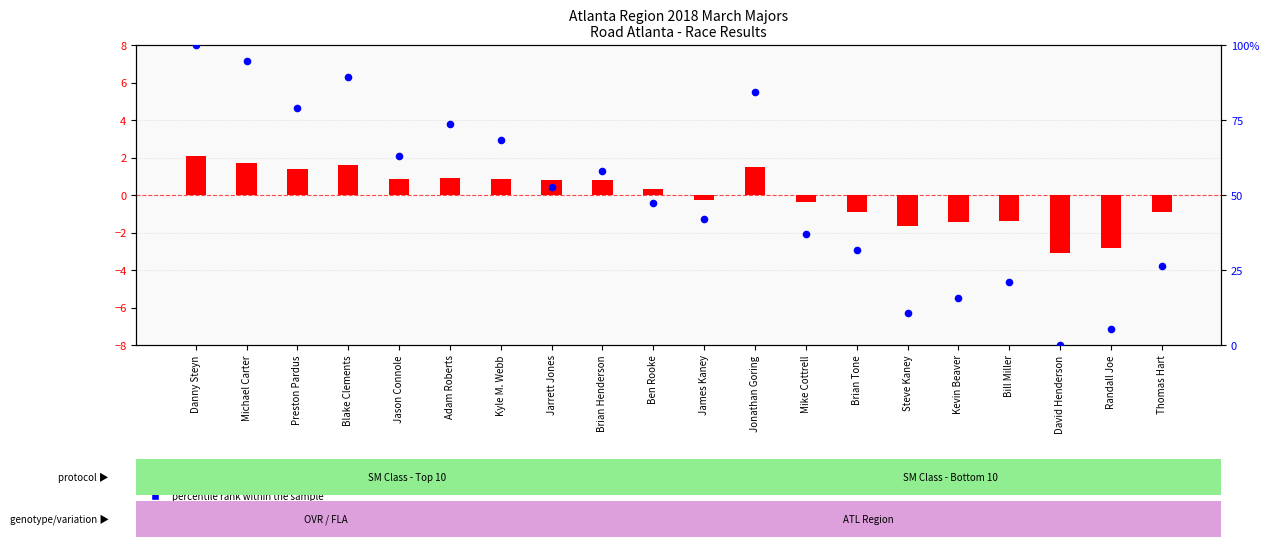

At which category is the sum across all series the highest?

Danny Steyn